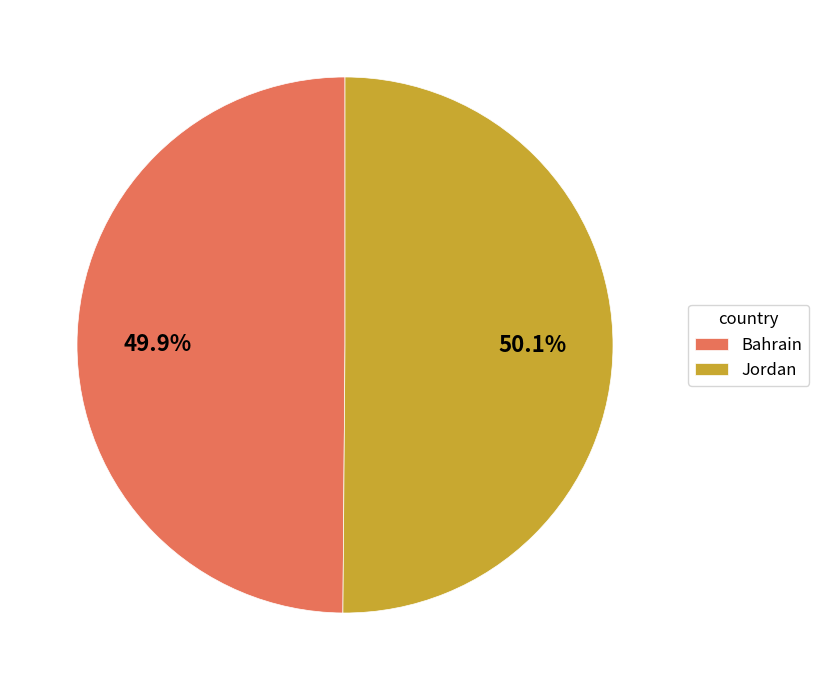

What is the ratio of the value at Bahrain to the value at Jordan?

1.0